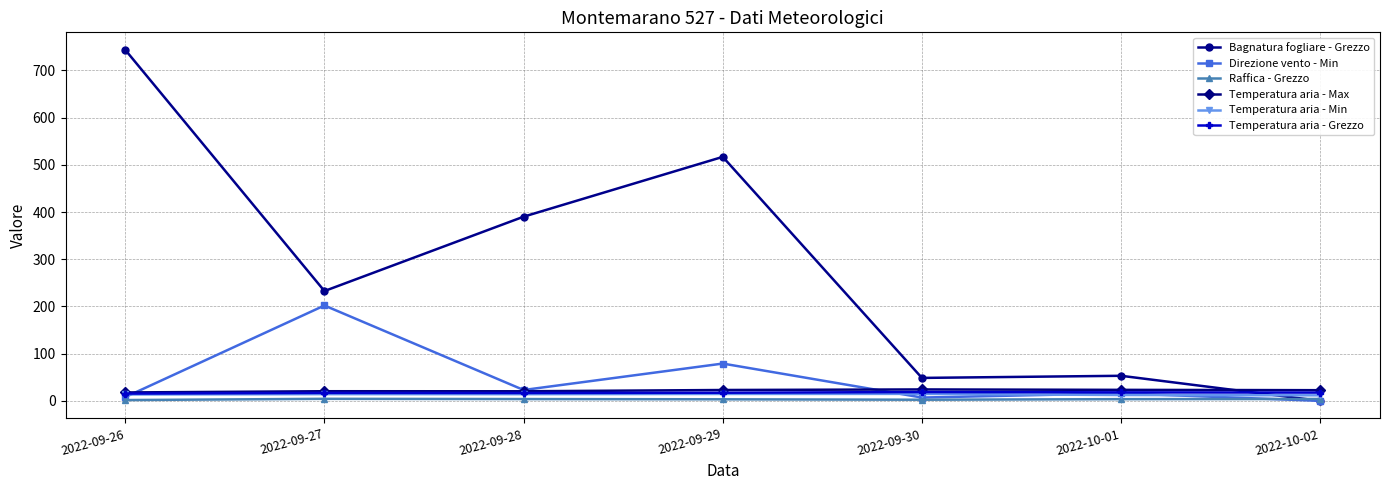

At which label is Bagnatura fogliare - Grezzo closest to 371?

2022-09-28